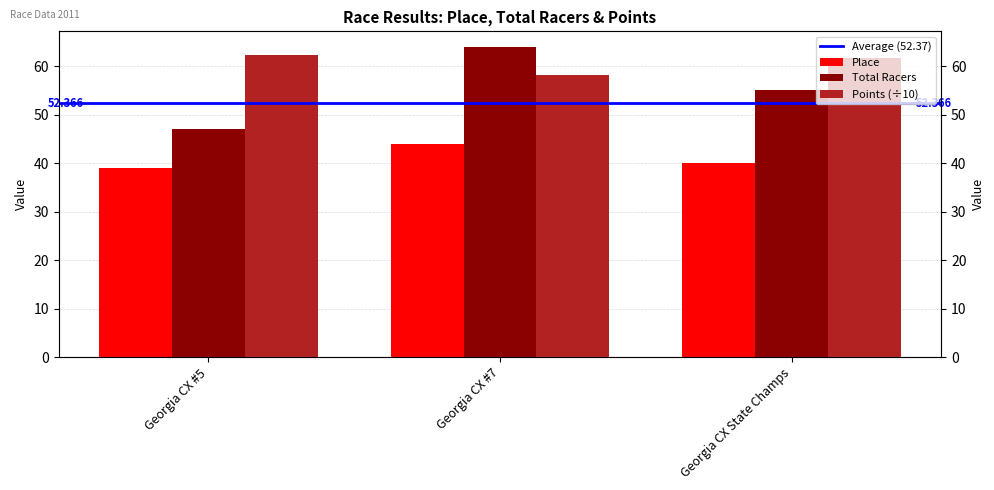

How many bars are there in total?

9